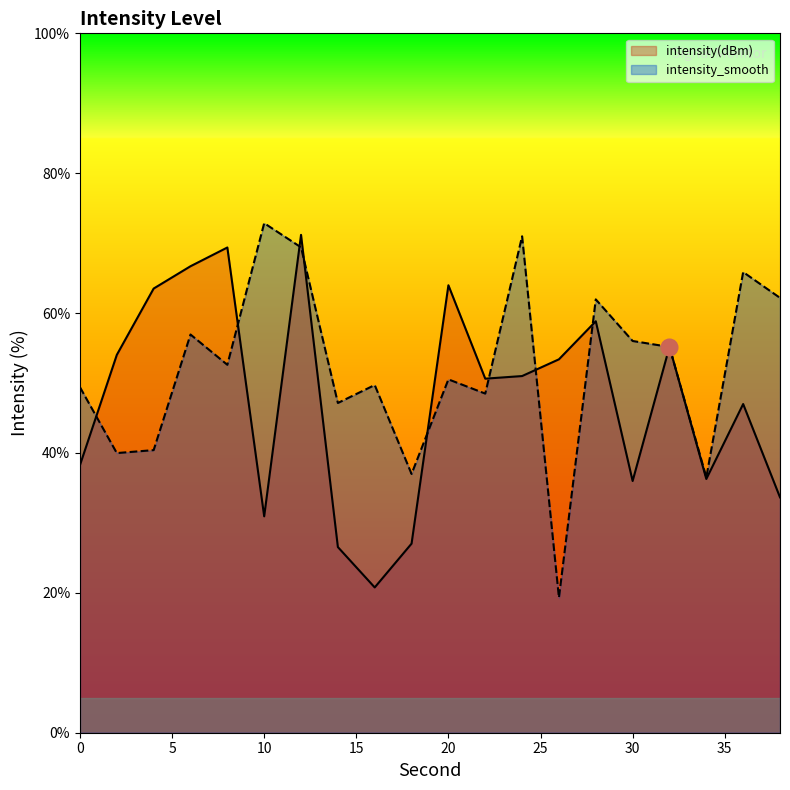

Between 12 and 16, which is larger?

12